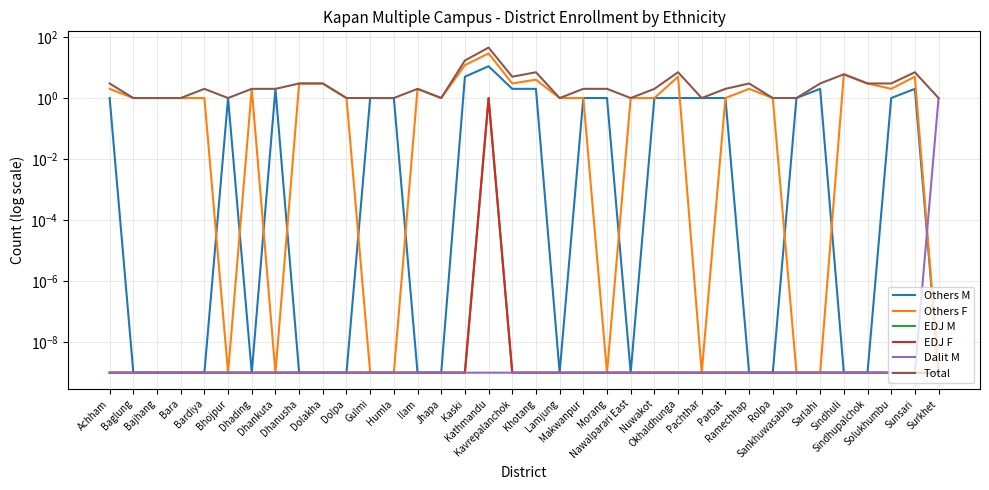

Reading left to right, what are all the values shown in this chart?

Others M: 1.0	0.0	0.0	0.0	0.0	1.0	0.0	2.0	0.0	0.0	0.0	1.0	1.0	0.0	0.0	5.0	11.0	2.0	2.0	0.0	1.0	1.0	0.0	1.0	1.0	1.0	1.0	0.0	0.0	1.0	2.0	0.0	0.0	1.0	2.0	0.0
Others F: 2.0	1.0	1.0	1.0	1.0	0.0	2.0	0.0	3.0	3.0	1.0	0.0	0.0	2.0	1.0	12.0	29.0	3.0	4.0	1.0	1.0	0.0	1.0	1.0	5.0	0.0	1.0	2.0	1.0	0.0	0.0	6.0	3.0	2.0	5.0	0.0
EDJ M: 0.0	0.0	0.0	0.0	0.0	0.0	0.0	0.0	0.0	0.0	0.0	0.0	0.0	0.0	0.0	0.0	1.0	0.0	0.0	0.0	0.0	0.0	0.0	0.0	0.0	0.0	0.0	0.0	0.0	0.0	0.0	0.0	0.0	0.0	0.0	0.0
EDJ F: 0.0	0.0	0.0	0.0	0.0	0.0	0.0	0.0	0.0	0.0	0.0	0.0	0.0	0.0	0.0	0.0	1.0	0.0	0.0	0.0	0.0	0.0	0.0	0.0	0.0	0.0	0.0	0.0	0.0	0.0	0.0	0.0	0.0	0.0	0.0	0.0
Dalit M: 0.0	0.0	0.0	0.0	0.0	0.0	0.0	0.0	0.0	0.0	0.0	0.0	0.0	0.0	0.0	0.0	0.0	0.0	0.0	0.0	0.0	0.0	0.0	0.0	0.0	0.0	0.0	0.0	0.0	0.0	0.0	0.0	0.0	0.0	0.0	1.0
Total: 3.0	1.0	1.0	1.0	2.0	1.0	2.0	2.0	3.0	3.0	1.0	1.0	1.0	2.0	1.0	17.0	45.0	5.0	7.0	1.0	2.0	2.0	1.0	2.0	7.0	1.0	2.0	3.0	1.0	1.0	3.0	6.0	3.0	3.0	7.0	1.0